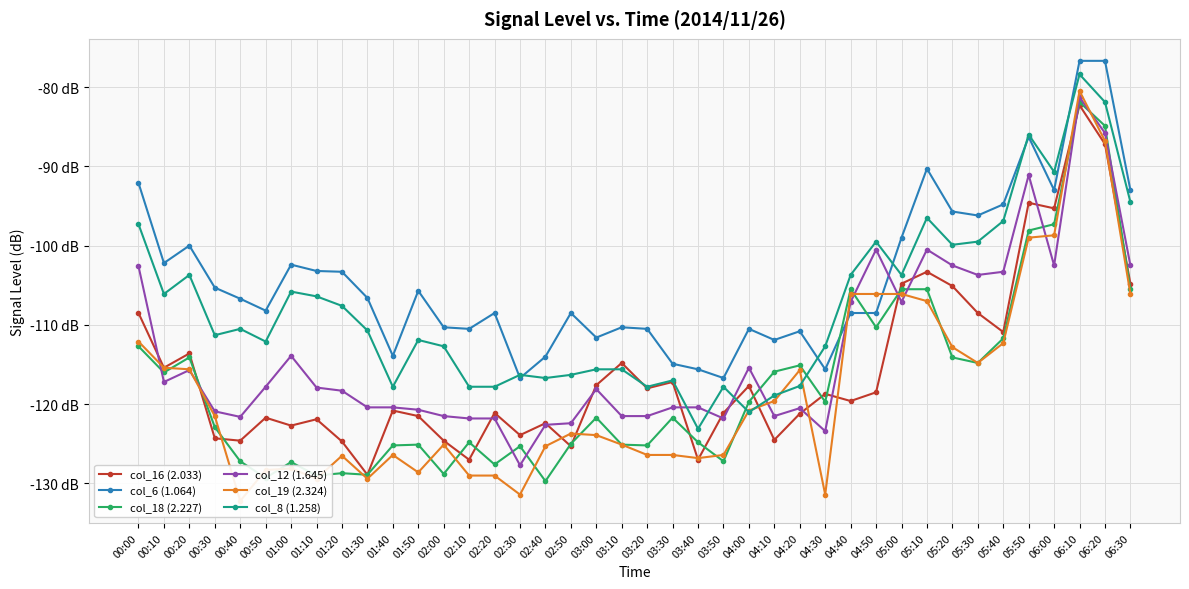

What is the highest value of the col_12 (1.645) series?

-81.3